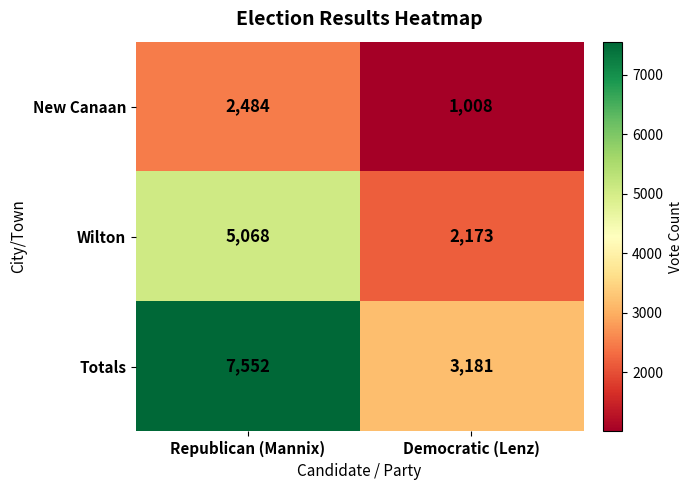

What is the approximate value of Totals at Democratic (Lenz)?

3181